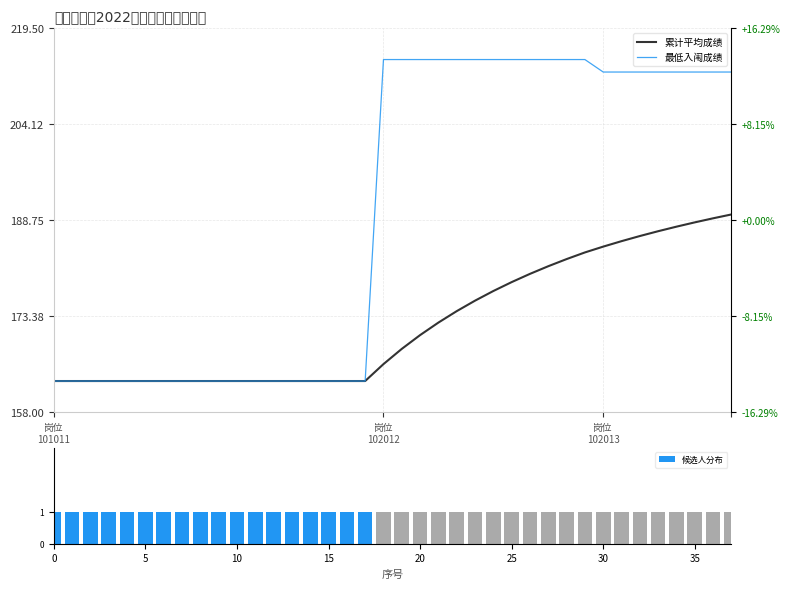

What is the highest value of the 最低入闱成绩 series?

214.5